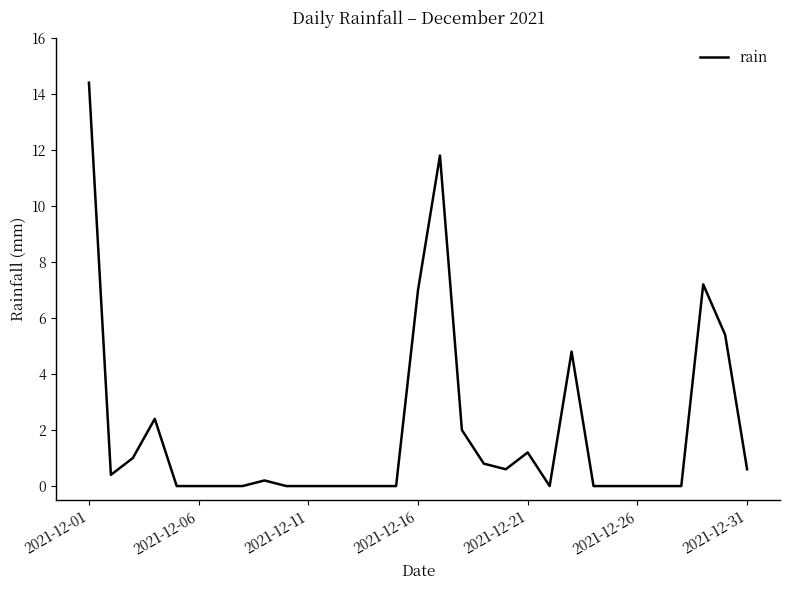

What is the maximum value shown in the chart?

14.4